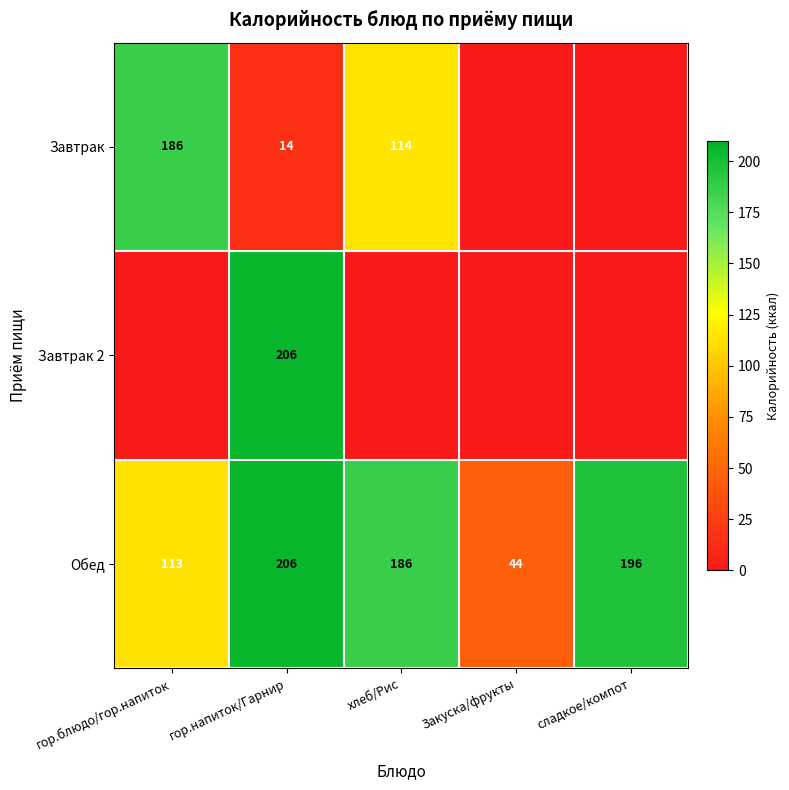

What is the difference between the highest and lowest values at гор.блюдо/гор.напиток?

186.0